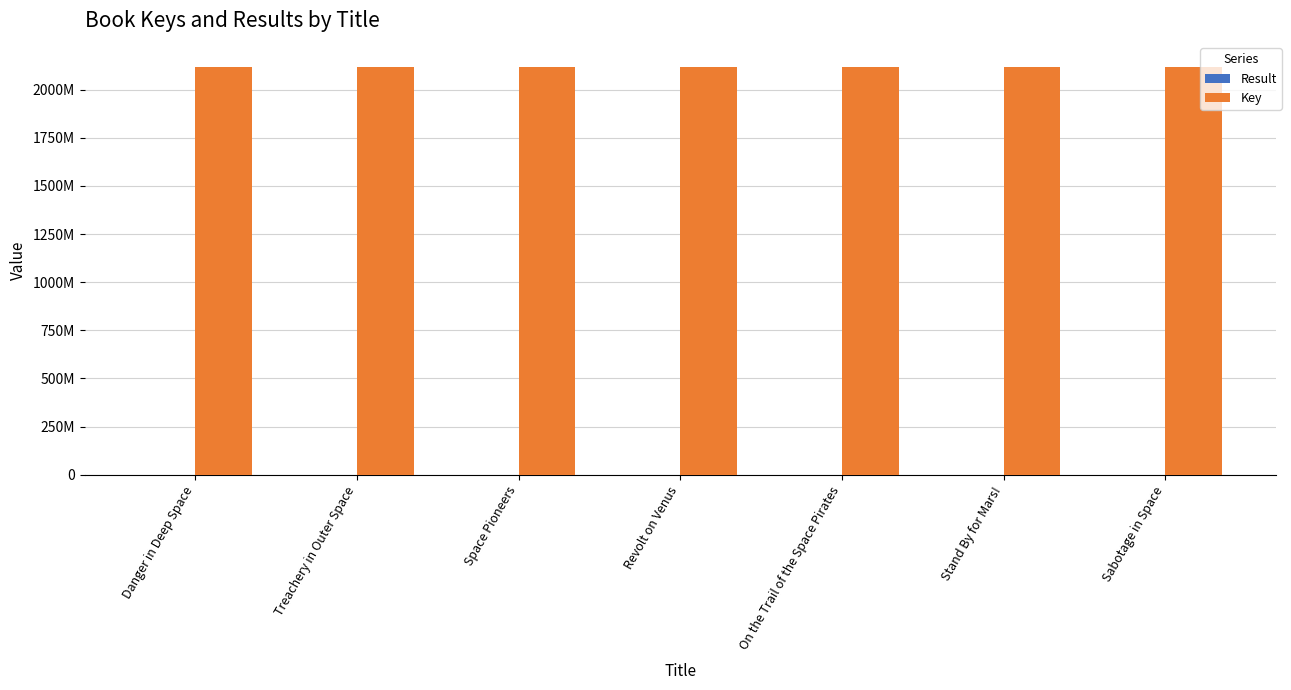

Which label corresponds to the largest value in the chart?

On the Trail of the Space Pirates